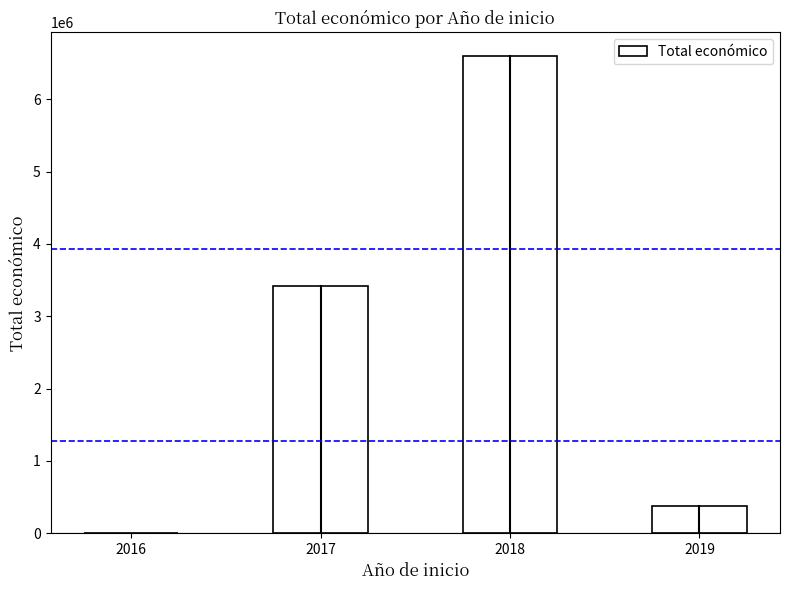

What is the maximum value shown in the chart?

6595991